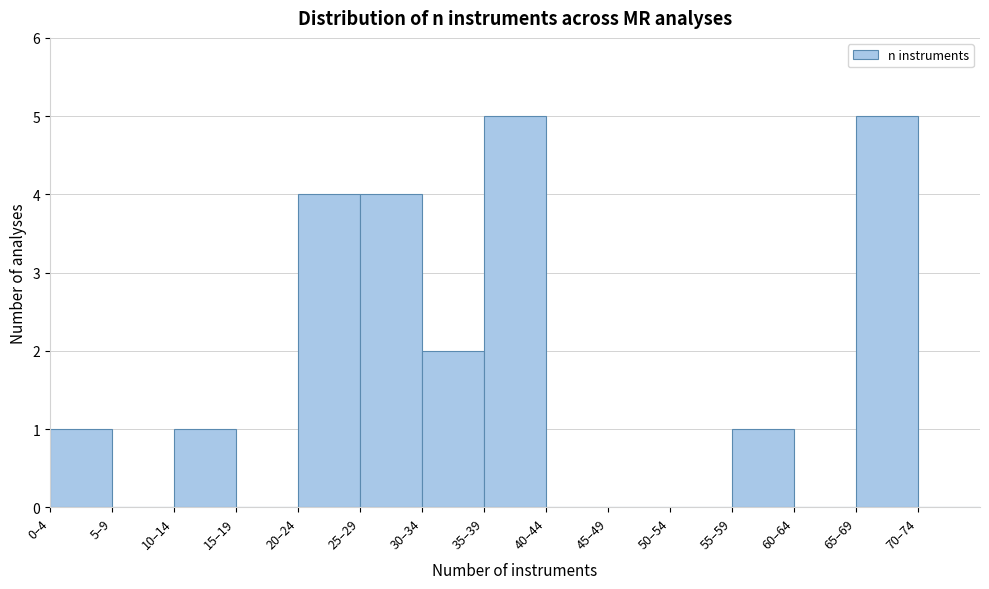

Reading left to right, extract all data points from this chart.

0–4=1	5–9=0	10–14=1	15–19=0	20–24=4	25–29=4	30–34=2	35–39=5	40–44=0	45–49=0	50–54=0	55–59=1	60–64=0	65–69=5	70–74=0